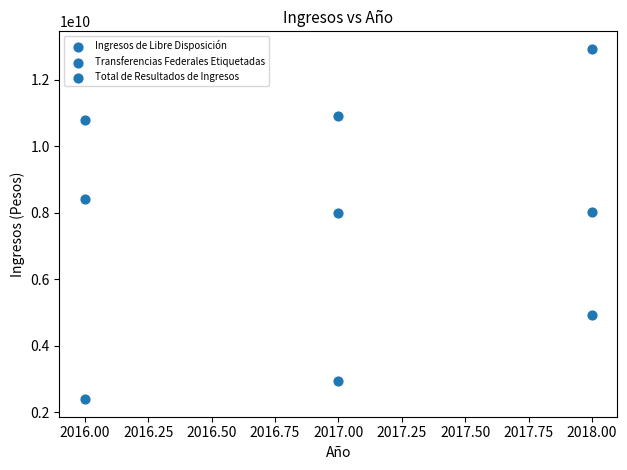

Count the number of points in this scatter plot.

9